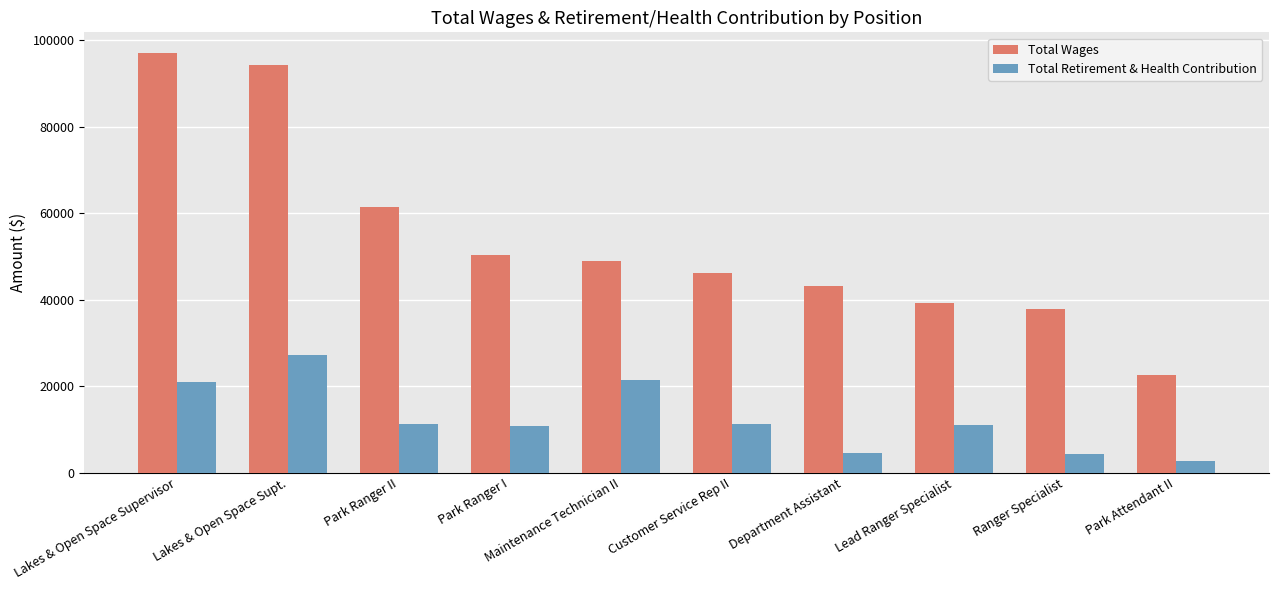

What is the spread (max minus min) of values at Ranger Specialist?

33547